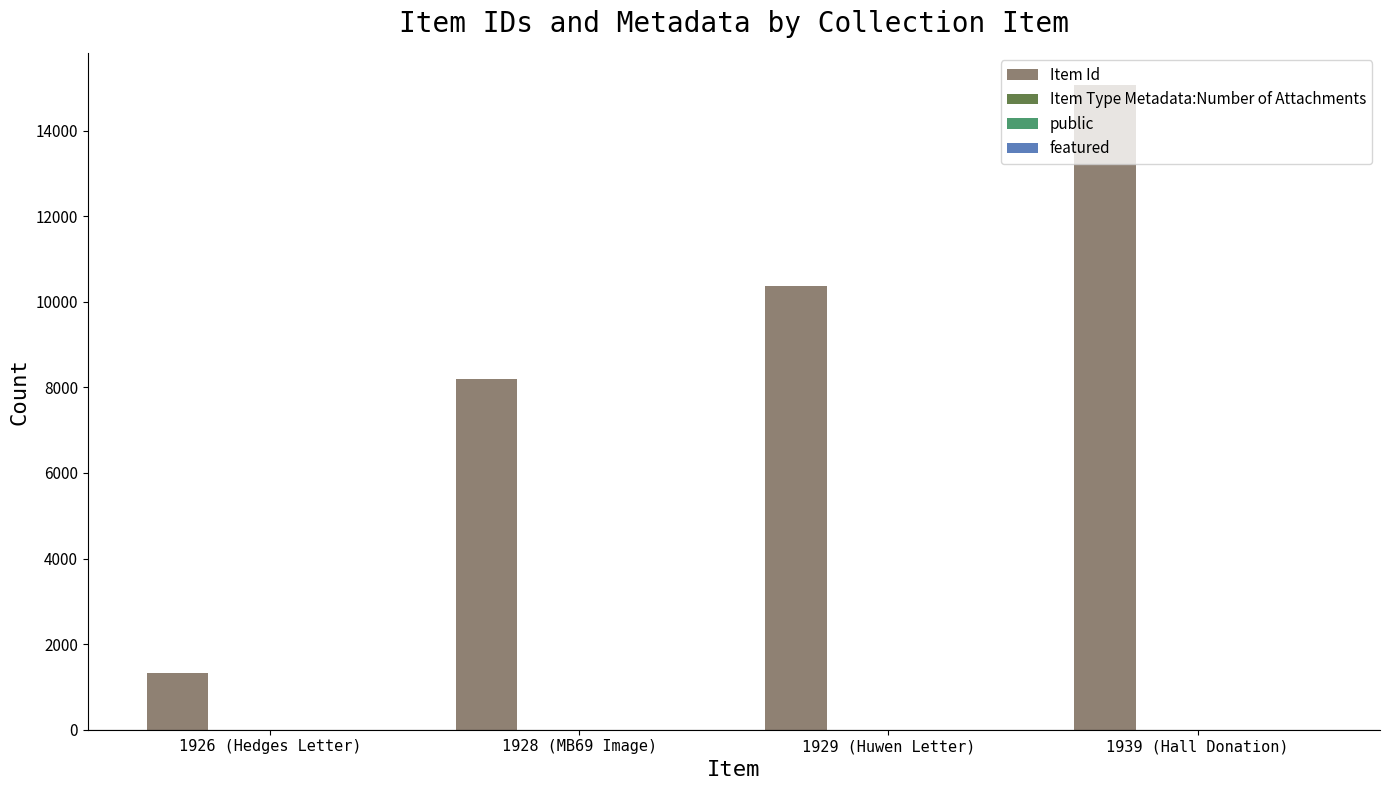

What is the highest value of the Item Id series?

15063